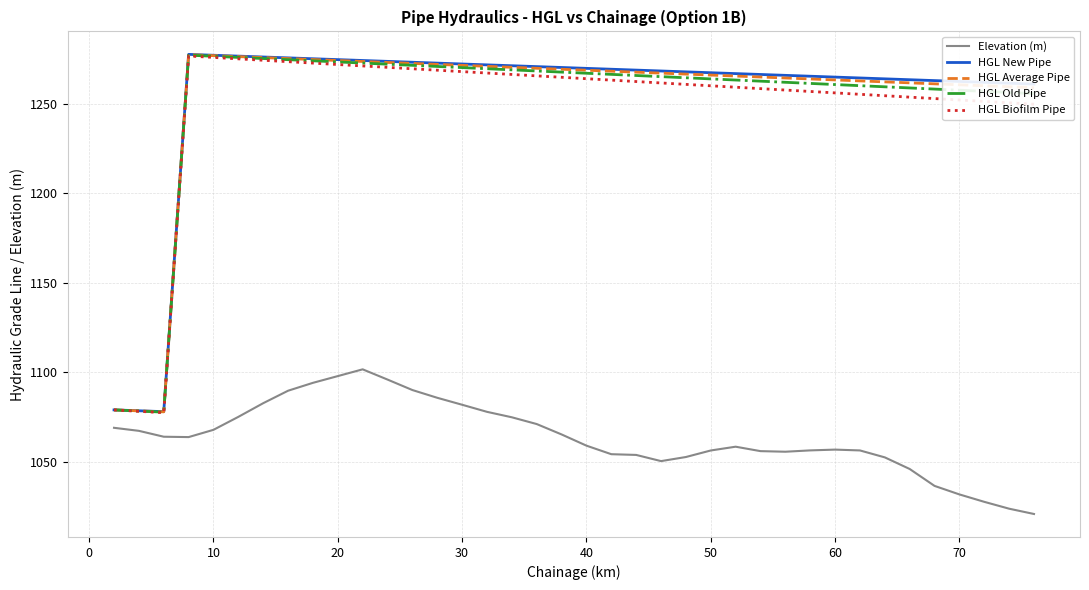

True or false: Elevation (m) and HGL Old Pipe cross at least once.

False